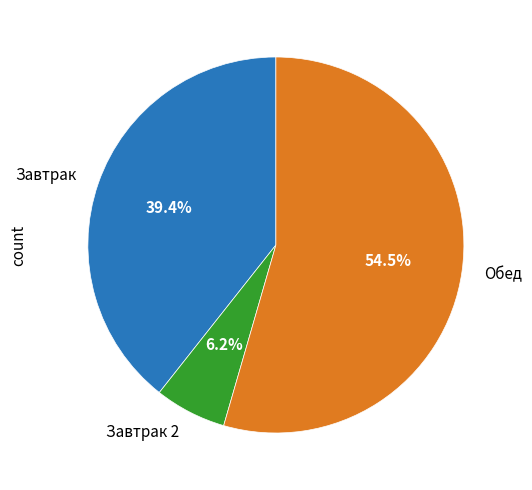

How many slices are in this pie chart?

3